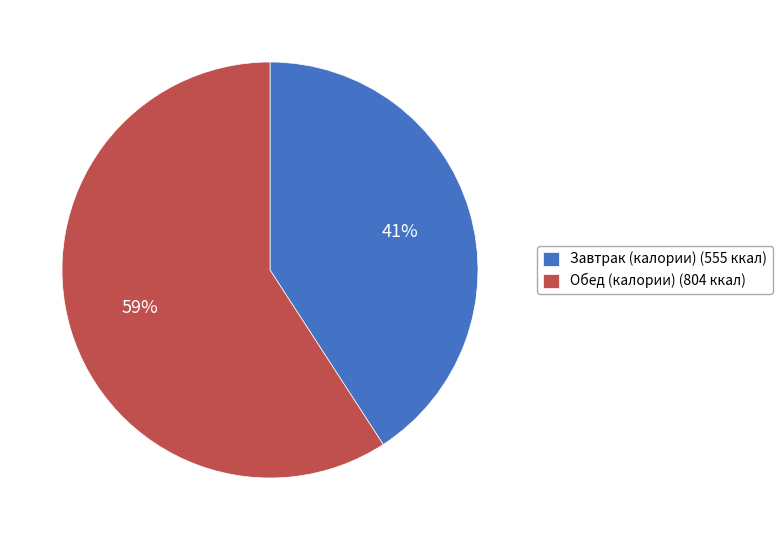

Which has a higher value, Завтрак (калории) (555 ккал) or Обед (калории) (804 ккал)?

Обед (калории) (804 ккал)